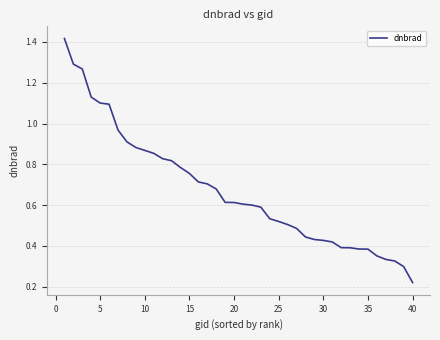

How many lines are shown in the chart?

1